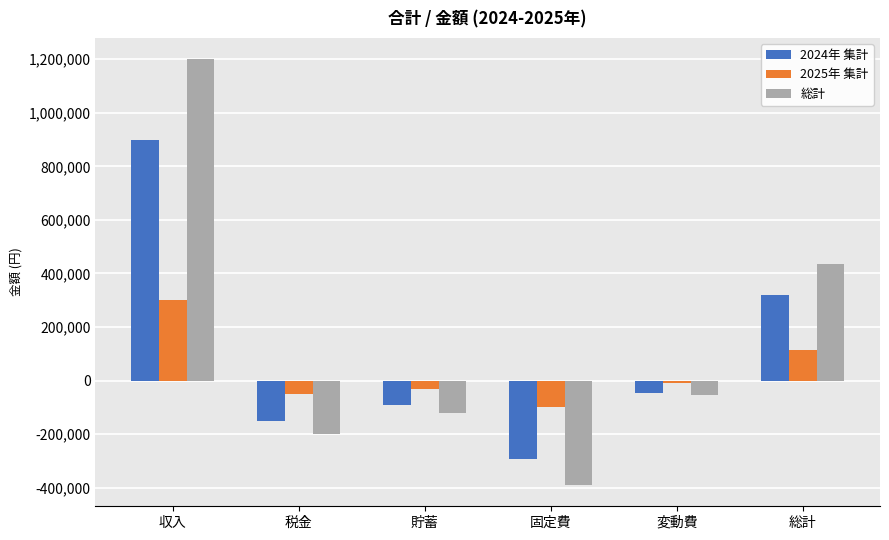

What is the sum of all 2025年 集計 values?

230000